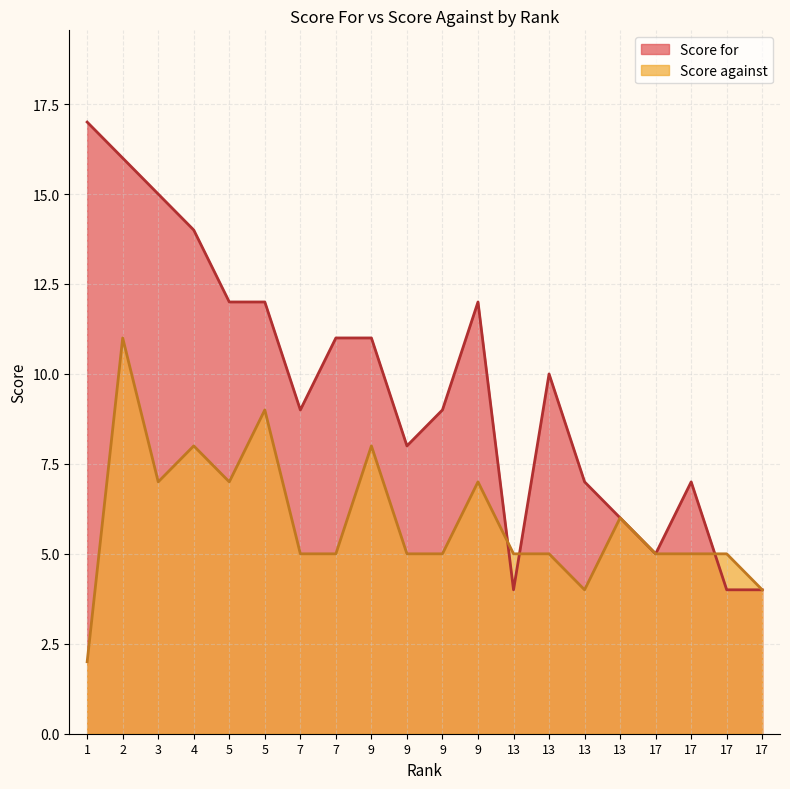

Reading left to right, what are all the values shown in this chart?

Score for: 17	16	15	14	12	12	9	11	11	8	9	12	4	10	7	6	5	7	4	4
Score against: 2	11	7	8	7	9	5	5	8	5	5	7	5	5	4	6	5	5	5	4